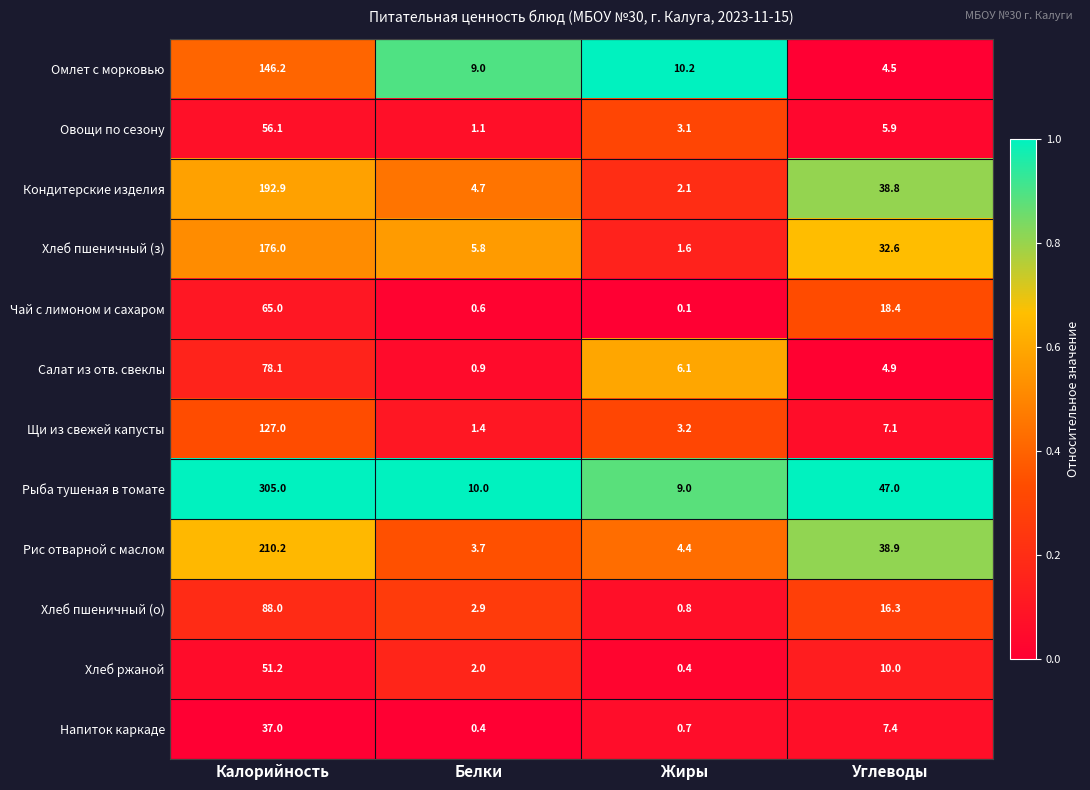

What is the difference between the maximum and minimum values in the Щи из свежей капусты series?

125.6